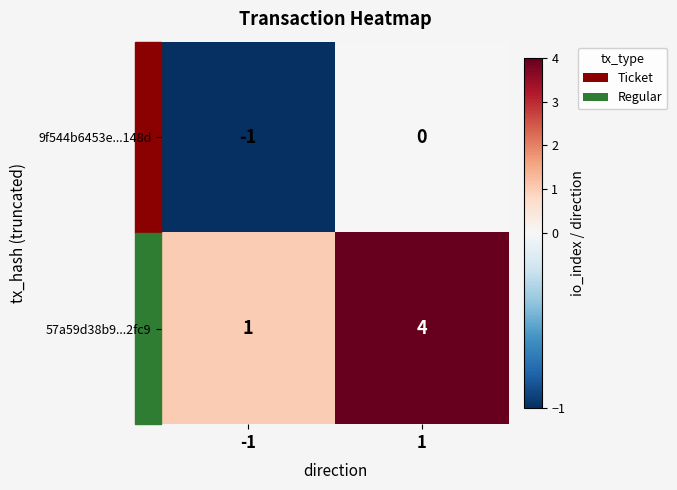

The 9f544b6453e...148d series shows -1 at -1. True or false?

True